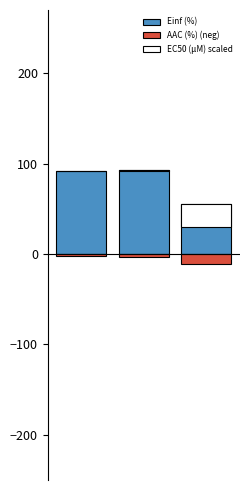

Read the Einf (%) value at 0.

92.2